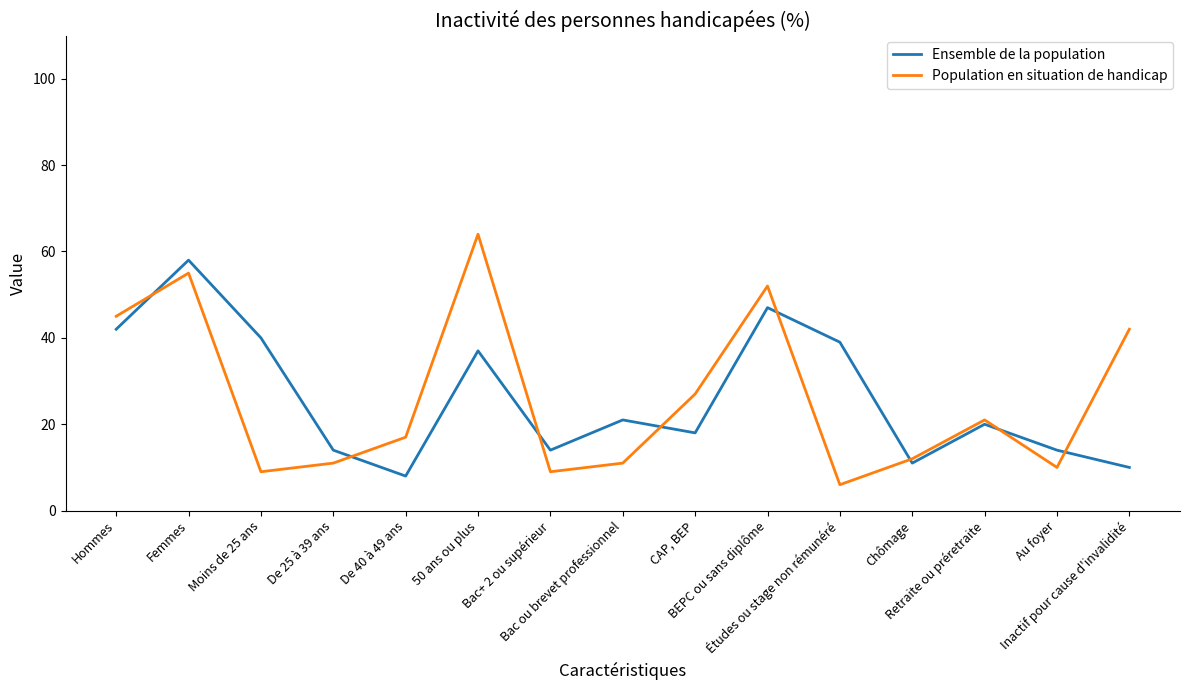

What is the sum of the Ensemble de la population values at Retraite ou préretraite and Au foyer?

34